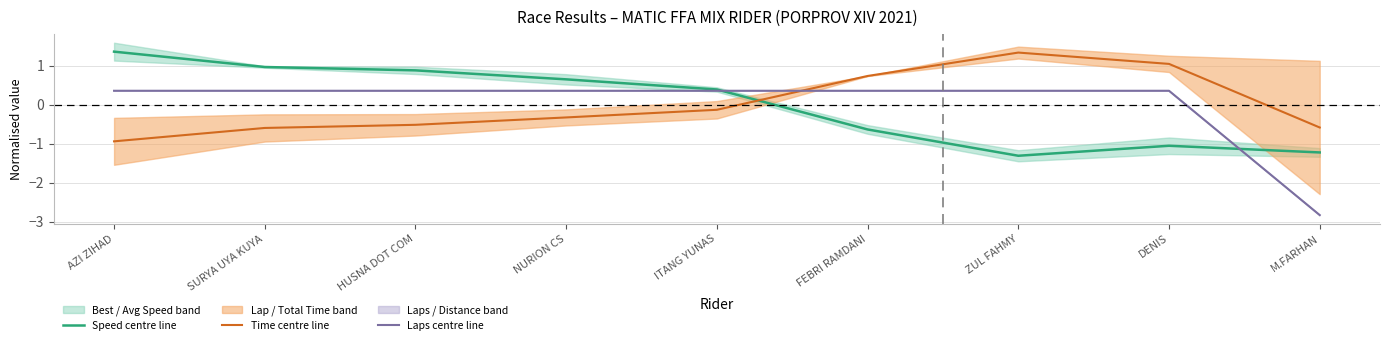

Which series has the largest total across all categories?

Time centre line